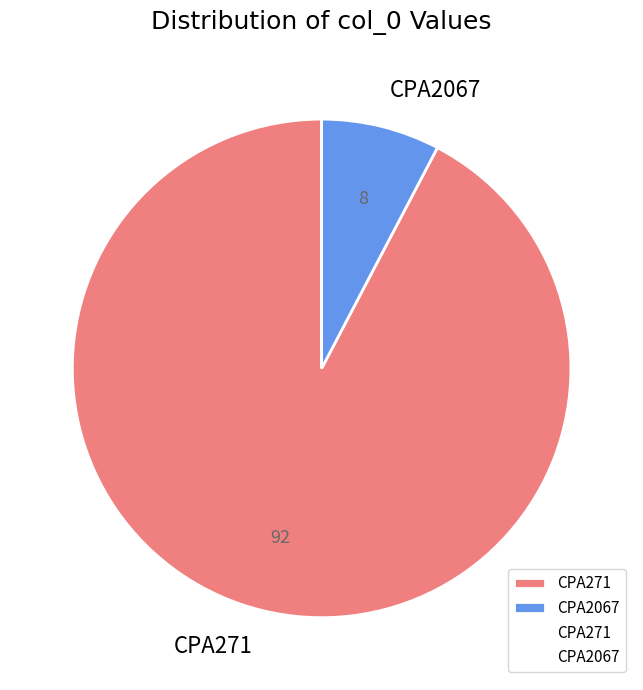

How many slices are in this pie chart?

2